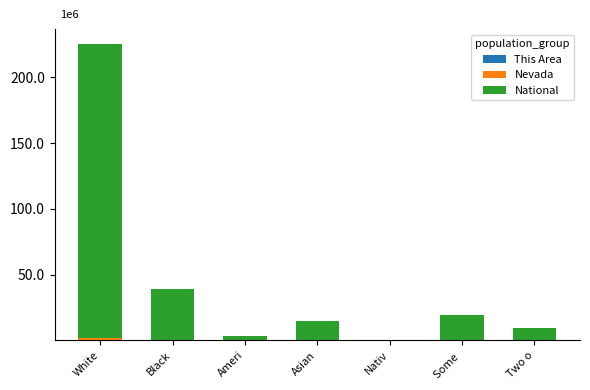

What is the label of the 2nd bar from the right?

Some 